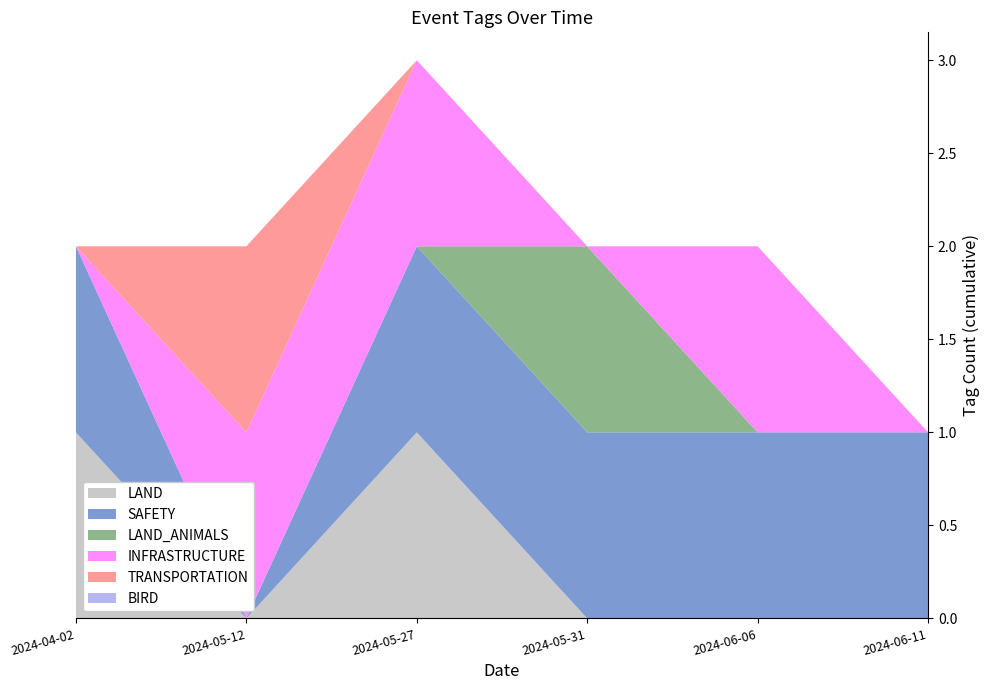

Reading left to right, transcribe all the data shown in this chart.

LAND: 1	0	1	0	0	0
SAFETY: 1	0	1	1	1	1
LAND_ANIMALS: 0	0	0	1	0	0
INFRASTRUCTURE: 0	1	1	0	1	0
TRANSPORTATION: 0	1	0	0	0	0
BIRD: 0	0	0	0	0	0